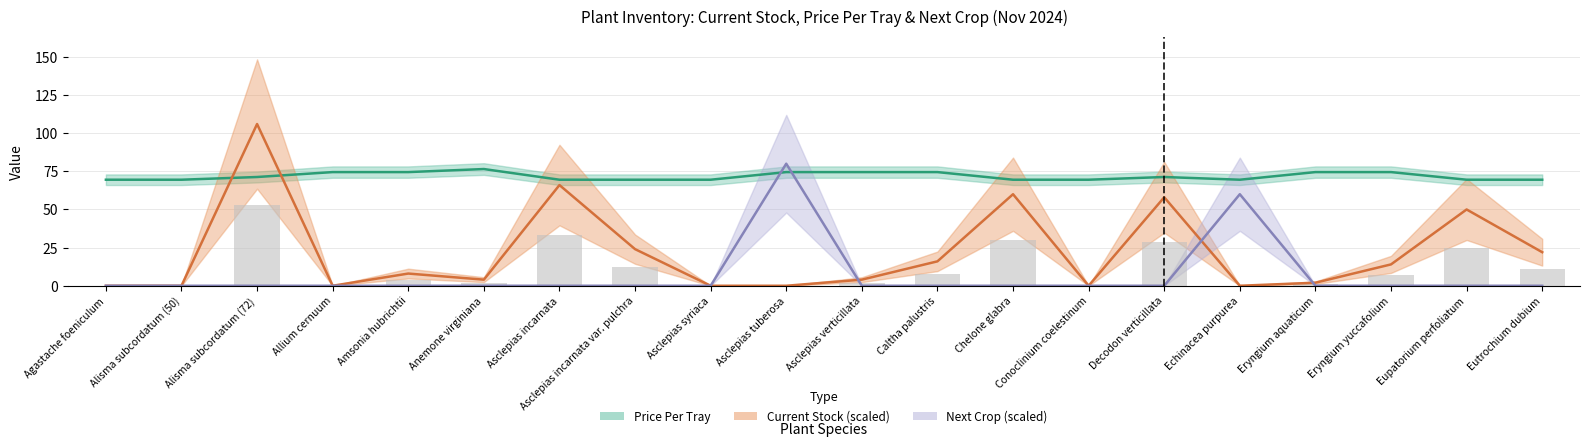

Reading left to right, extract all data points from this chart.

Price Per Tray: Agastache foeniculum=69.5	Alisma subcordatum (50)=69.5	Alisma subcordatum (72)=71.3	Allium cernuum=74.5	Amsonia hubrichtii=74.5	Anemone virginiana=76.5	Asclepias incarnata=69.5	Asclepias incarnata var. pulchra=69.5	Asclepias syriaca=69.5	Asclepias tuberosa=74.5	Asclepias verticillata=74.5	Caltha palustris=74.5	Chelone glabra=69.5	Conoclinium coelestinum=69.5	Decodon verticillata=71.3	Echinacea purpurea=69.5	Eryngium aquaticum=74.5	Eryngium yuccafolium=74.5	Eupatorium perfoliatum=69.5	Eutrochium dubium=69.5
Current Stock x2: Agastache foeniculum=0.0	Alisma subcordatum (50)=0.0	Alisma subcordatum (72)=106.0	Allium cernuum=0.0	Amsonia hubrichtii=8.0	Anemone virginiana=4.0	Asclepias incarnata=66.0	Asclepias incarnata var. pulchra=24.0	Asclepias syriaca=0.0	Asclepias tuberosa=0.0	Asclepias verticillata=4.0	Caltha palustris=16.0	Chelone glabra=60.0	Conoclinium coelestinum=0.0	Decodon verticillata=58.0	Echinacea purpurea=0.0	Eryngium aquaticum=2.0	Eryngium yuccafolium=14.0	Eupatorium perfoliatum=50.0	Eutrochium dubium=22.0
Next Crop x2: Agastache foeniculum=0.0	Alisma subcordatum (50)=0.0	Alisma subcordatum (72)=0.0	Allium cernuum=0.0	Amsonia hubrichtii=0.0	Anemone virginiana=0.0	Asclepias incarnata=0.0	Asclepias incarnata var. pulchra=0.0	Asclepias syriaca=0.0	Asclepias tuberosa=80.0	Asclepias verticillata=0.0	Caltha palustris=0.0	Chelone glabra=0.0	Conoclinium coelestinum=0.0	Decodon verticillata=0.0	Echinacea purpurea=60.0	Eryngium aquaticum=0.0	Eryngium yuccafolium=0.0	Eupatorium perfoliatum=0.0	Eutrochium dubium=0.0
Current Stock (raw): Agastache foeniculum=0.0	Alisma subcordatum (50)=0.0	Alisma subcordatum (72)=53.0	Allium cernuum=0.0	Amsonia hubrichtii=4.0	Anemone virginiana=2.0	Asclepias incarnata=33.0	Asclepias incarnata var. pulchra=12.0	Asclepias syriaca=0.0	Asclepias tuberosa=0.0	Asclepias verticillata=2.0	Caltha palustris=8.0	Chelone glabra=30.0	Conoclinium coelestinum=0.0	Decodon verticillata=29.0	Echinacea purpurea=0.0	Eryngium aquaticum=1.0	Eryngium yuccafolium=7.0	Eupatorium perfoliatum=25.0	Eutrochium dubium=11.0